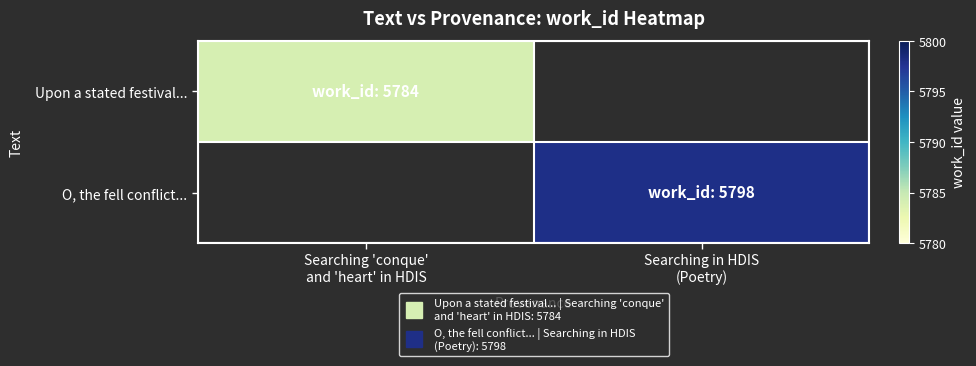

At how many categories does at least one series exceed 5788?

1